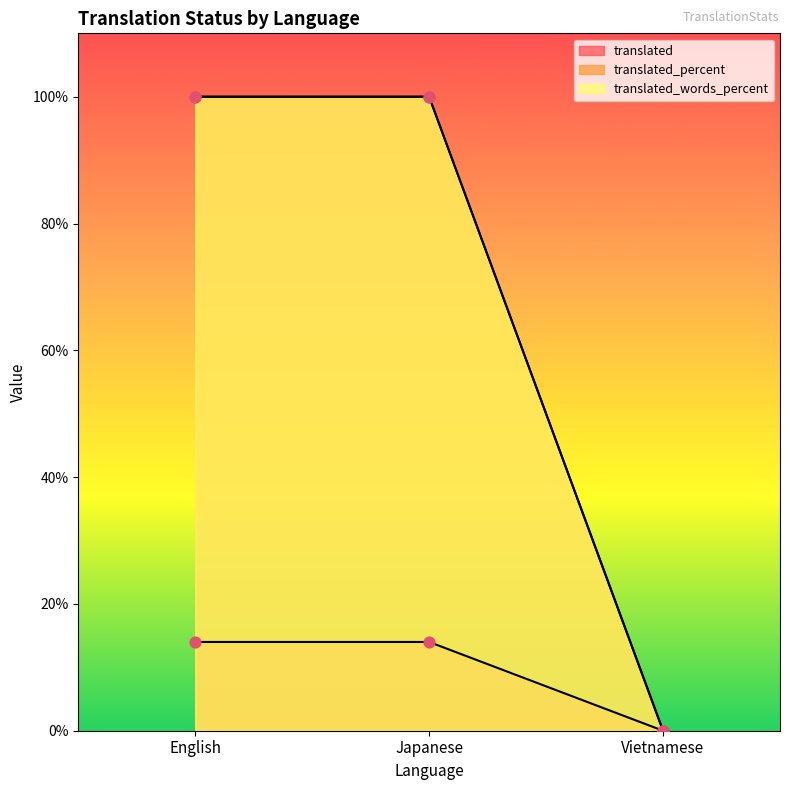

At which category is the sum across all series the highest?

English